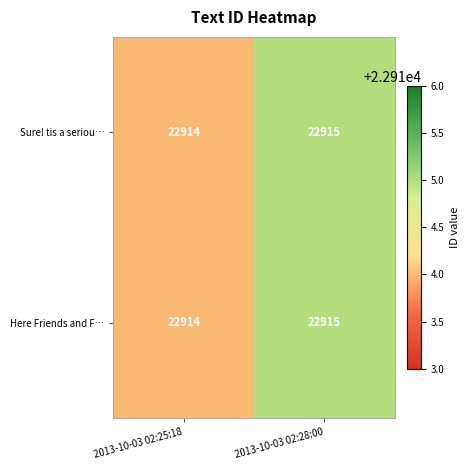

What is the sum of all Sure! tis a seriou… values?

45829